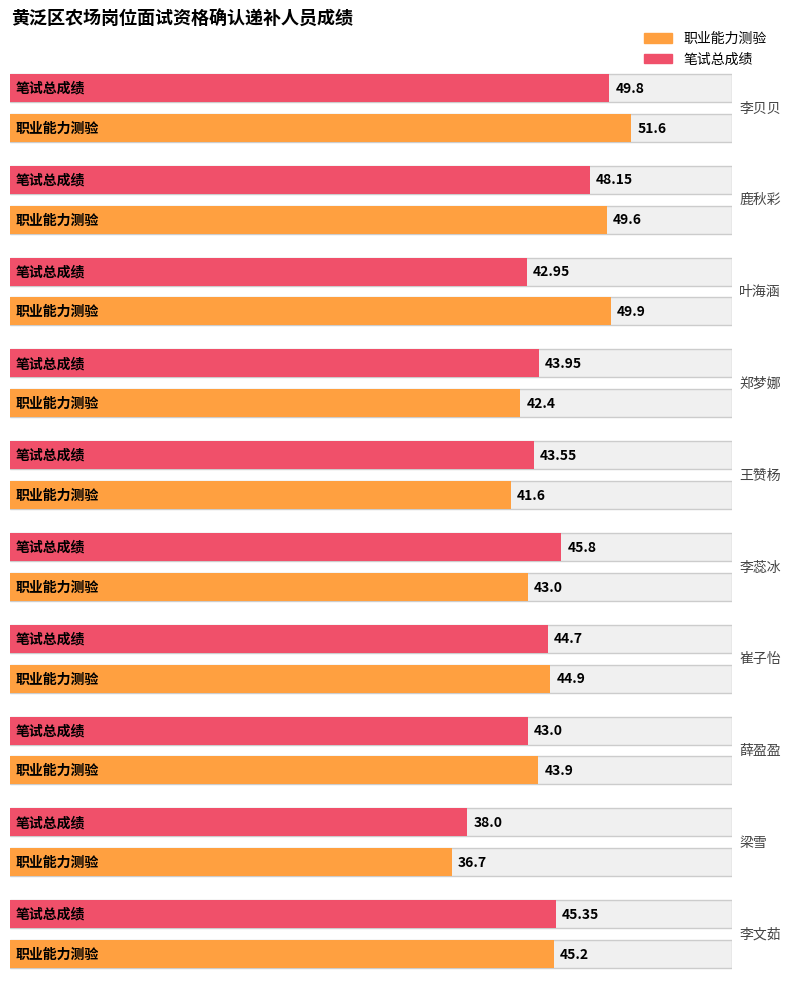

Reading left to right, what are all the values shown in this chart?

职业能力测验: 51.6	49.6	49.9	42.4	41.6	43.0	44.9	43.9	36.7	45.2
笔试总成绩: 49.8	48.1	43.0	44.0	43.5	45.8	44.7	43.0	38.0	45.4